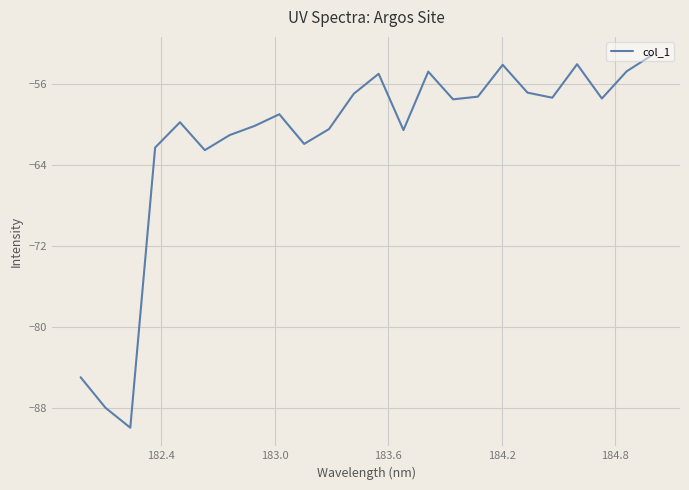

What is the difference between the maximum and minimum values?

36.8